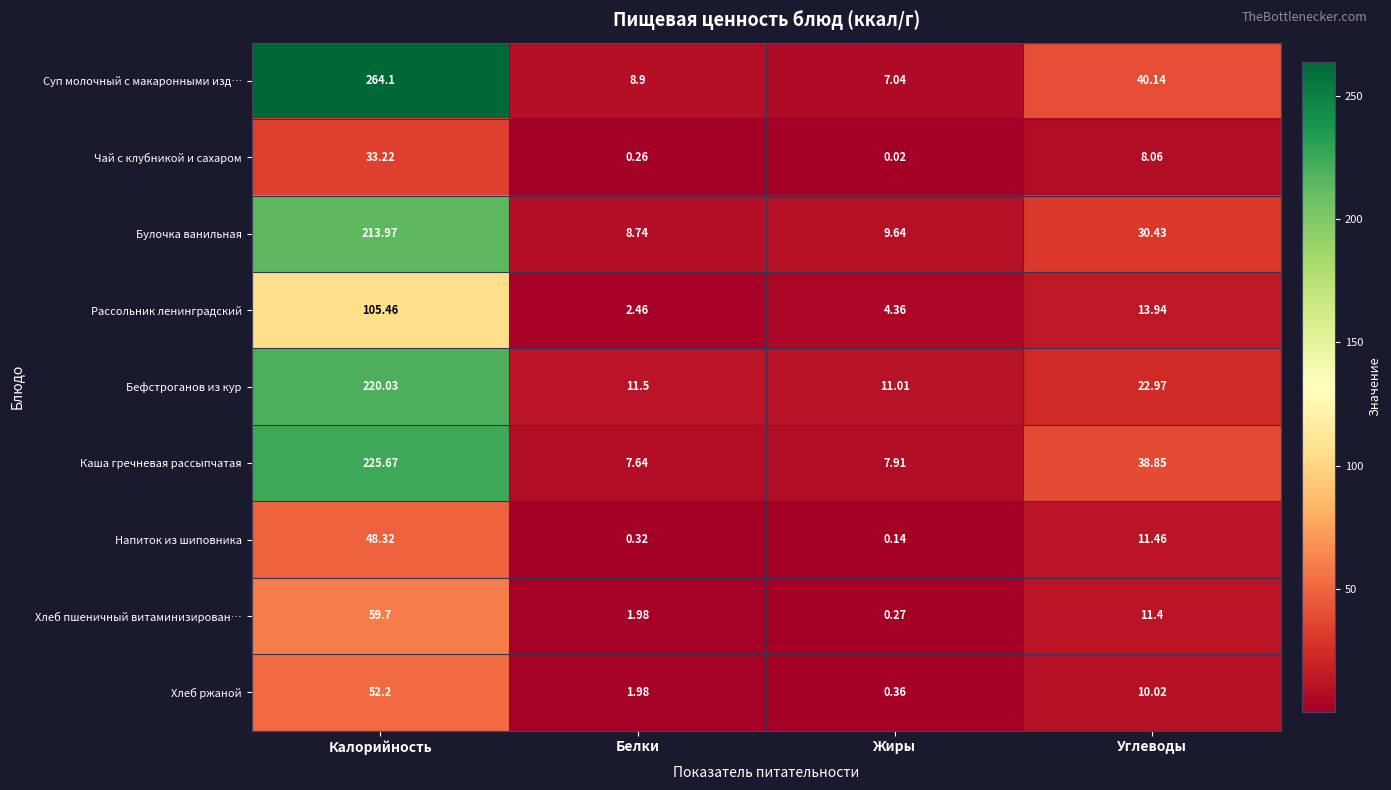

At Углеводы, list the series in order from smallest to largest.

Чай с клубникой и сахаром, Хлеб ржаной, Хлеб пшеничный витаминизирован…, Напиток из шиповника, Рассольник ленинградский, Бефстроганов из кур, Булочка ванильная, Каша гречневая рассыпчатая, Суп молочный с макаронными изд…